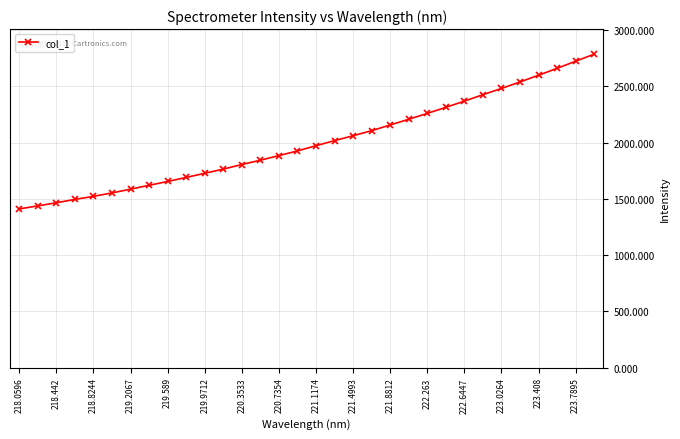

True or false: there are more than 0 points higher than both neighbors.

False